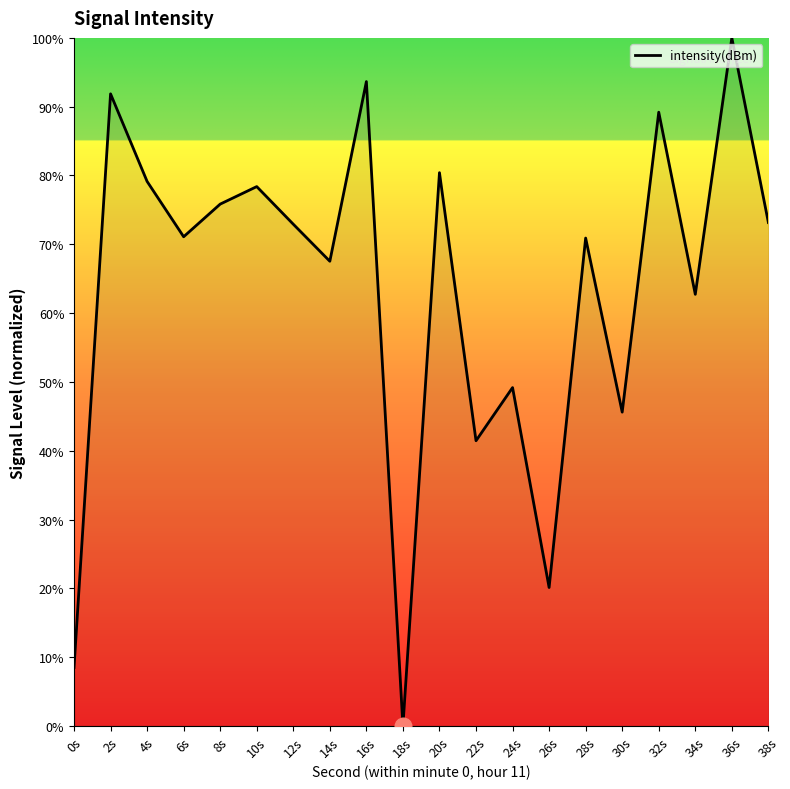

What is the sum of all values?

1271.7